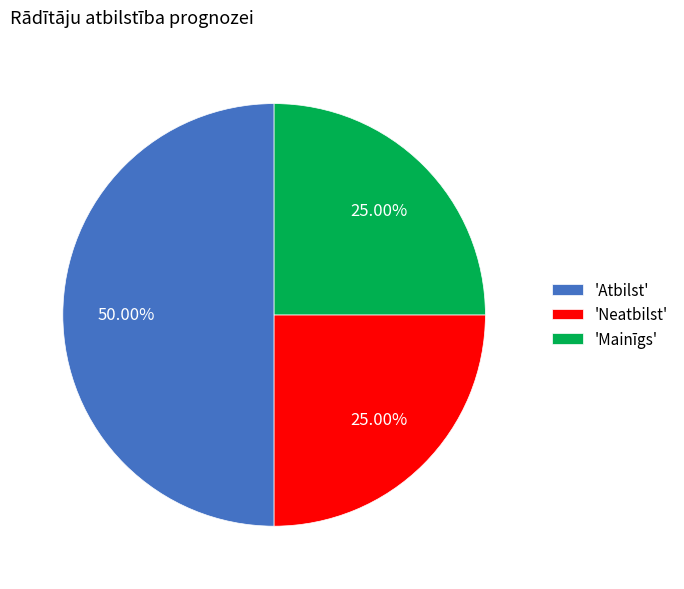

How many segments does this pie chart have?

3